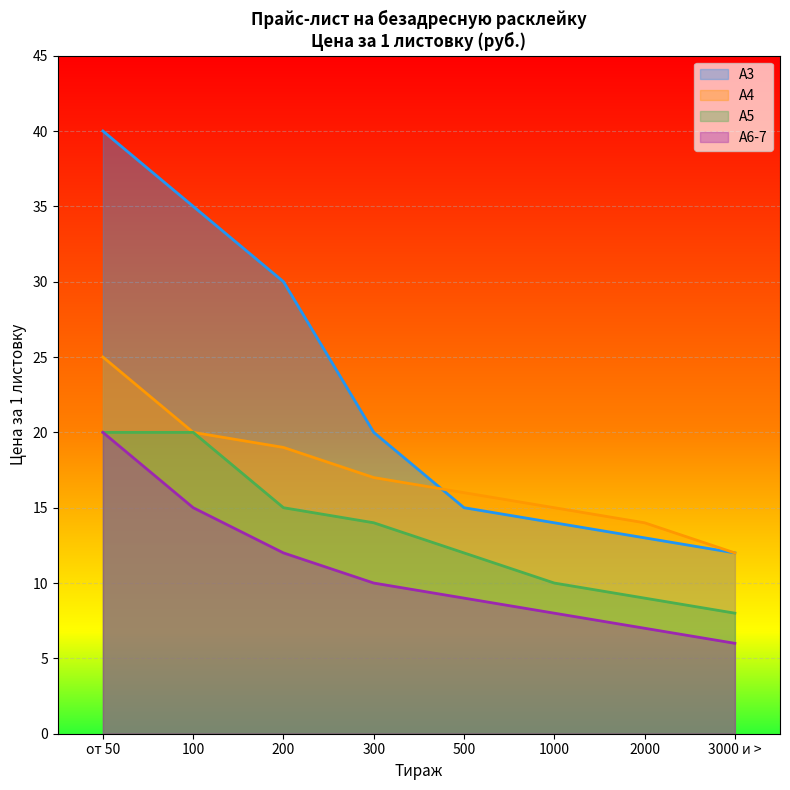

True or false: А5 and А3 cross at least once.

False